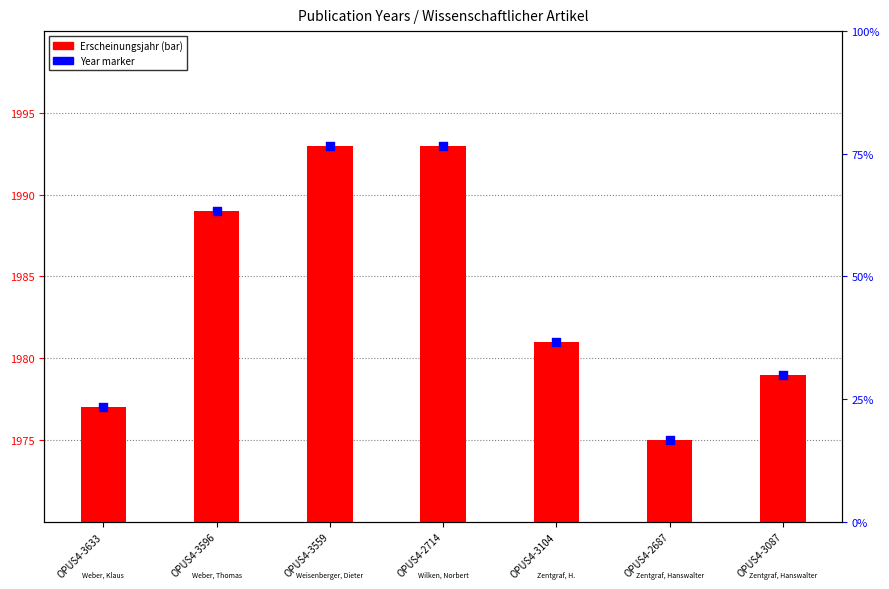

At which category is the sum across all series the highest?

OPUS4-3559